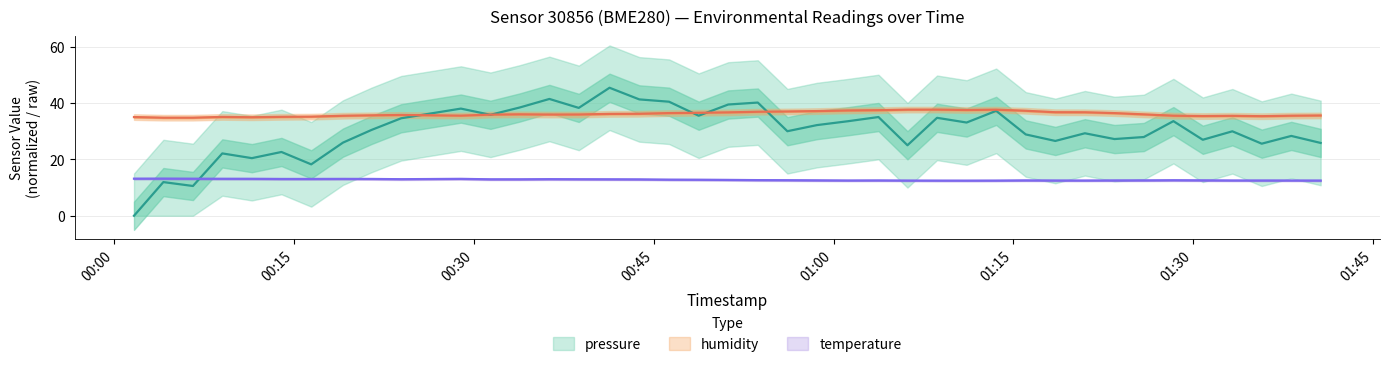

What is the total value across all series at 2023-02-01T00:19:05?

74.5